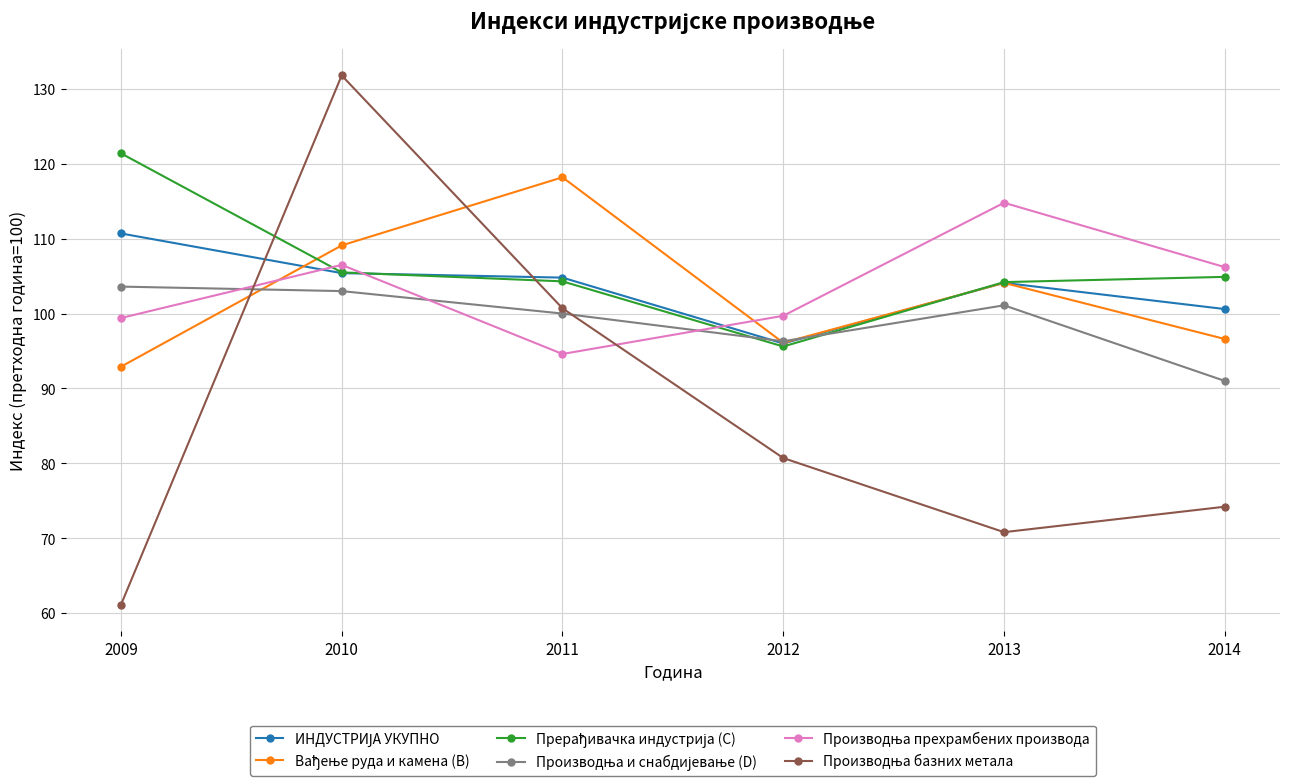

What is the difference between the highest and lowest values at 2010?

28.8